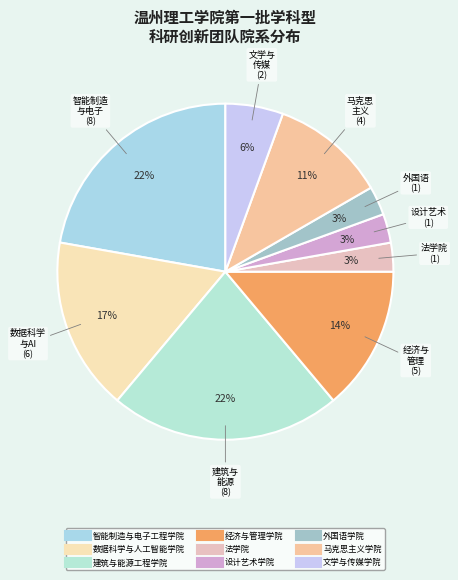

How many segments does this pie chart have?

9